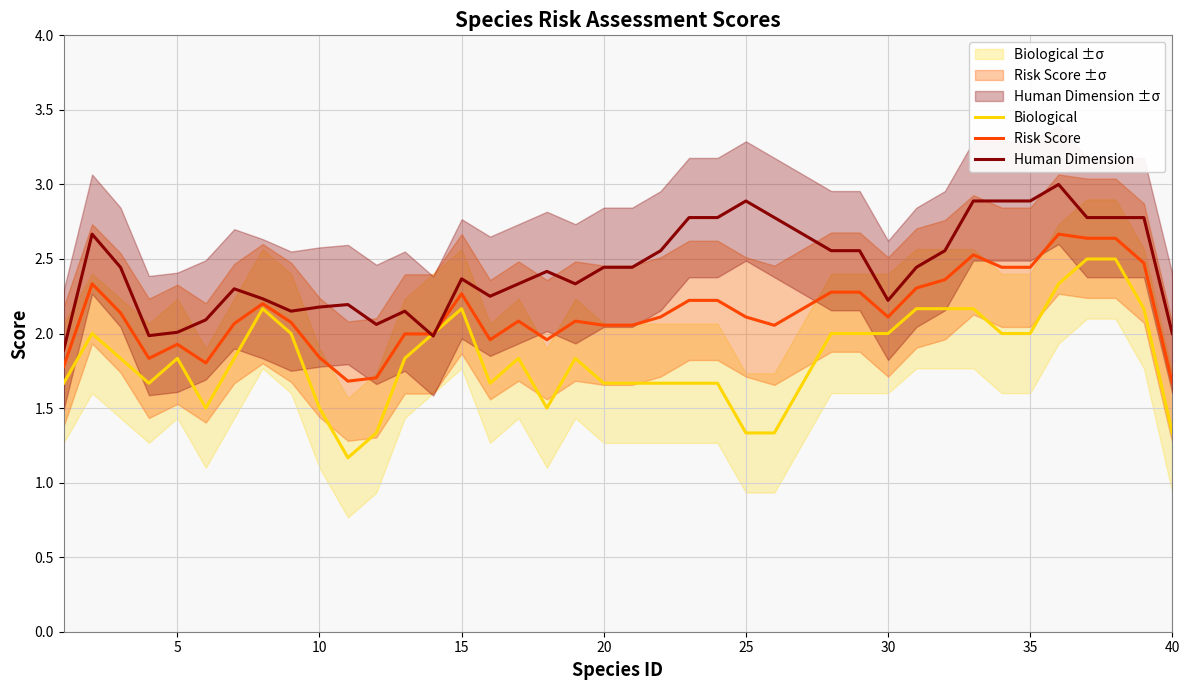

What is the value of the Risk Score point at the 28th from the left?

2.3